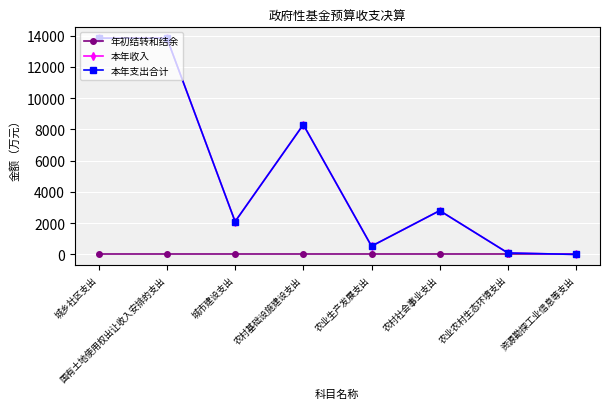

Where is the first local maximum for 本年收入?

农村基础设施建设支出